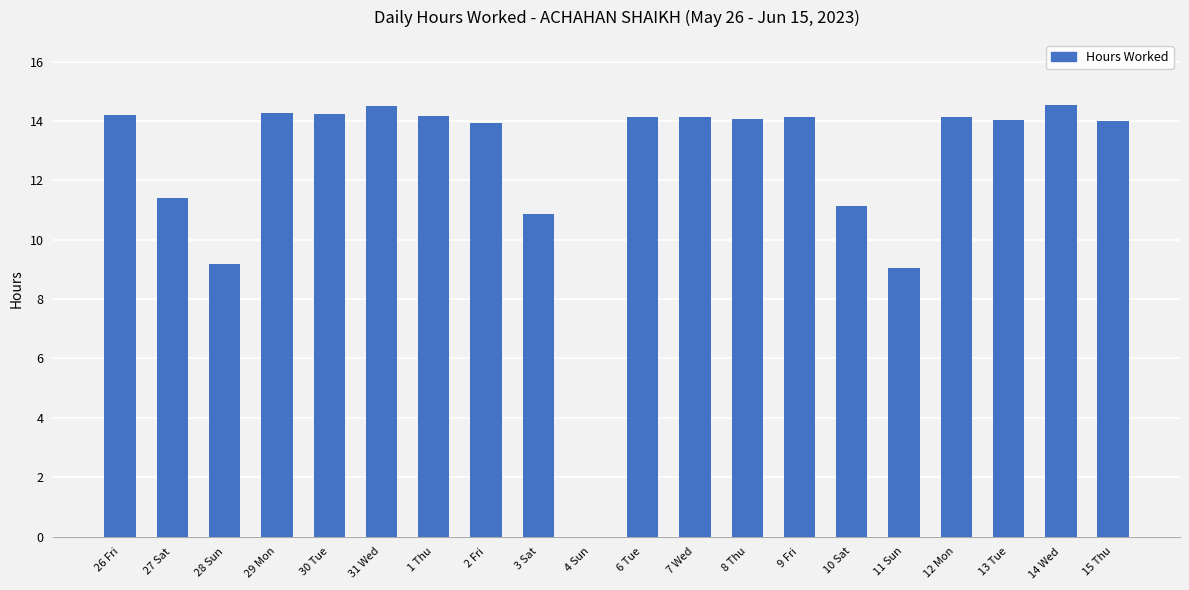

Is it true that the value at 11 Sun is 9.1?

True